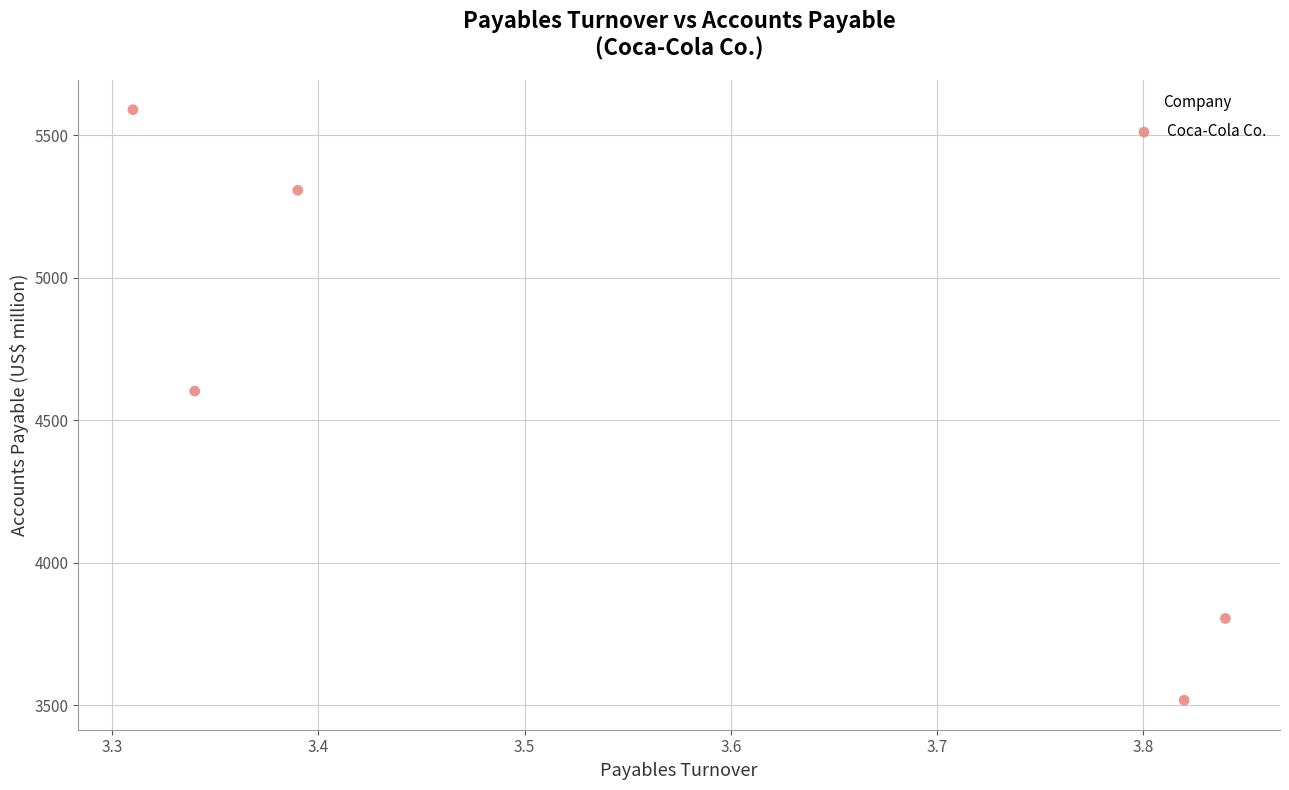

What Y value in the scatter plot is closest to 4553?

4602